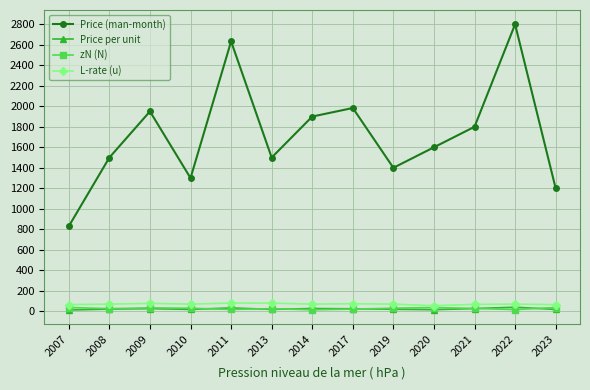

Does the chart have visible grid lines?

Yes